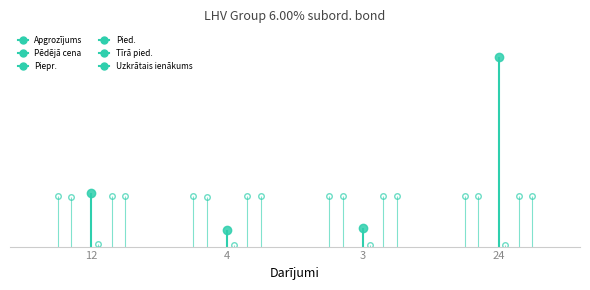

Which category has the lowest value in the Apgrozījums series?

4